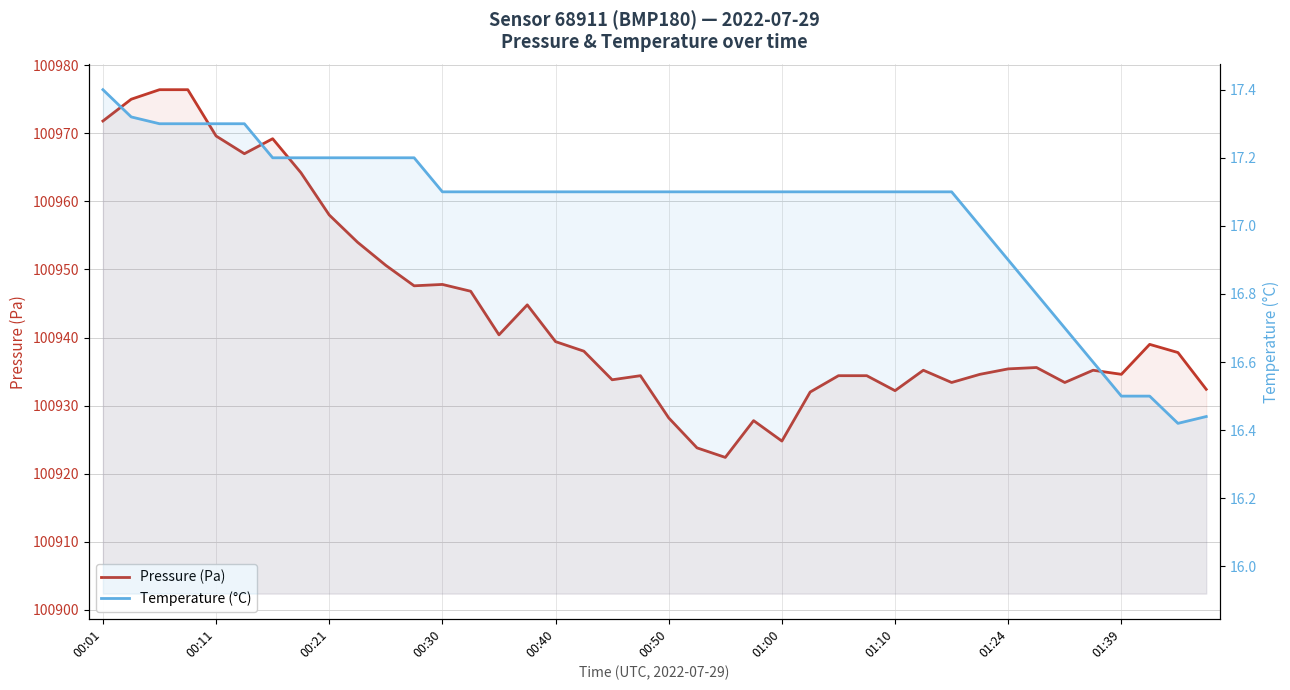

What is the approximate value of Pressure (Pa) at 01:39?

100934.6